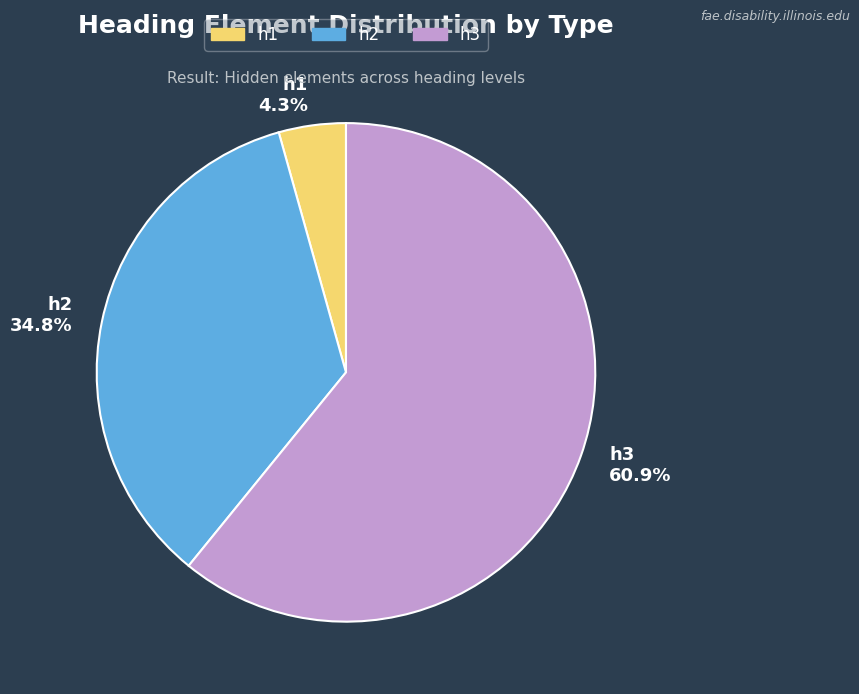

The h2 slice represents 19% of the pie. True or false?

False